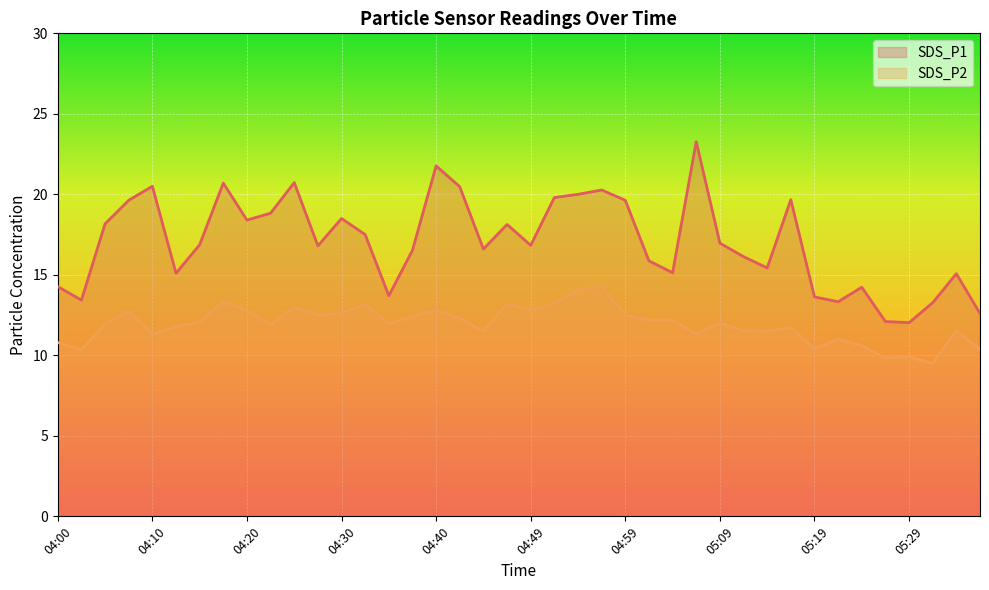

What is the greatest value displayed?

23.3